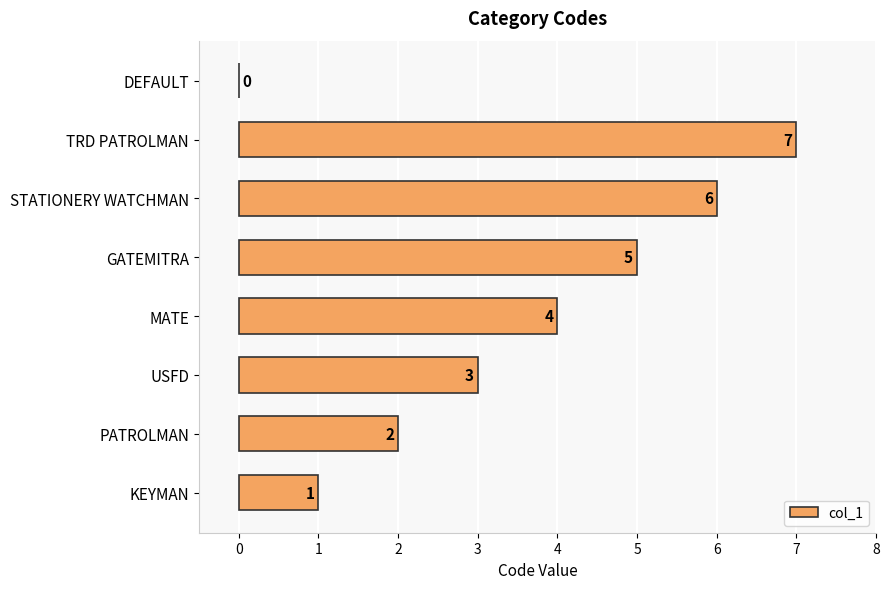

Reading top to bottom, transcribe all the data shown in this chart.

DEFAULT=0	TRD PATROLMAN=7	STATIONERY WATCHMAN=6	GATEMITRA=5	MATE=4	USFD=3	PATROLMAN=2	KEYMAN=1